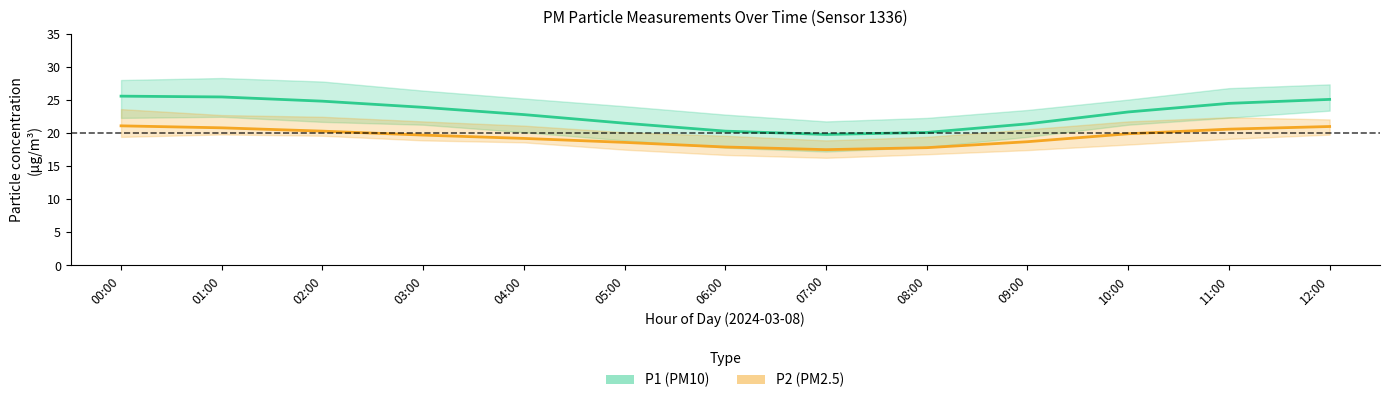

What is the maximum value shown in the chart?

25.6